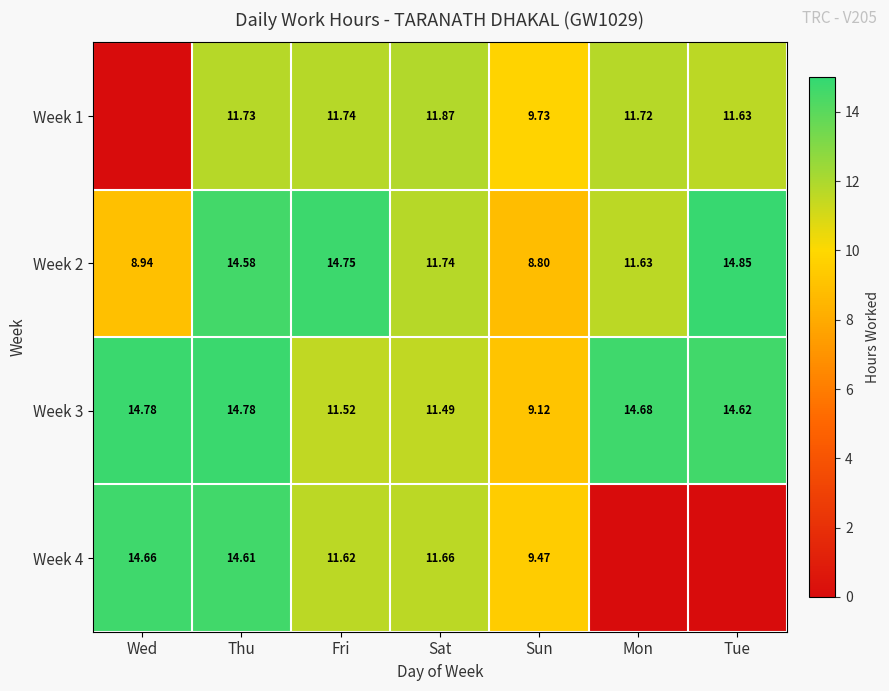

Is the value of Week 3 at Fri greater than the value of Week 2 at Thu?

No